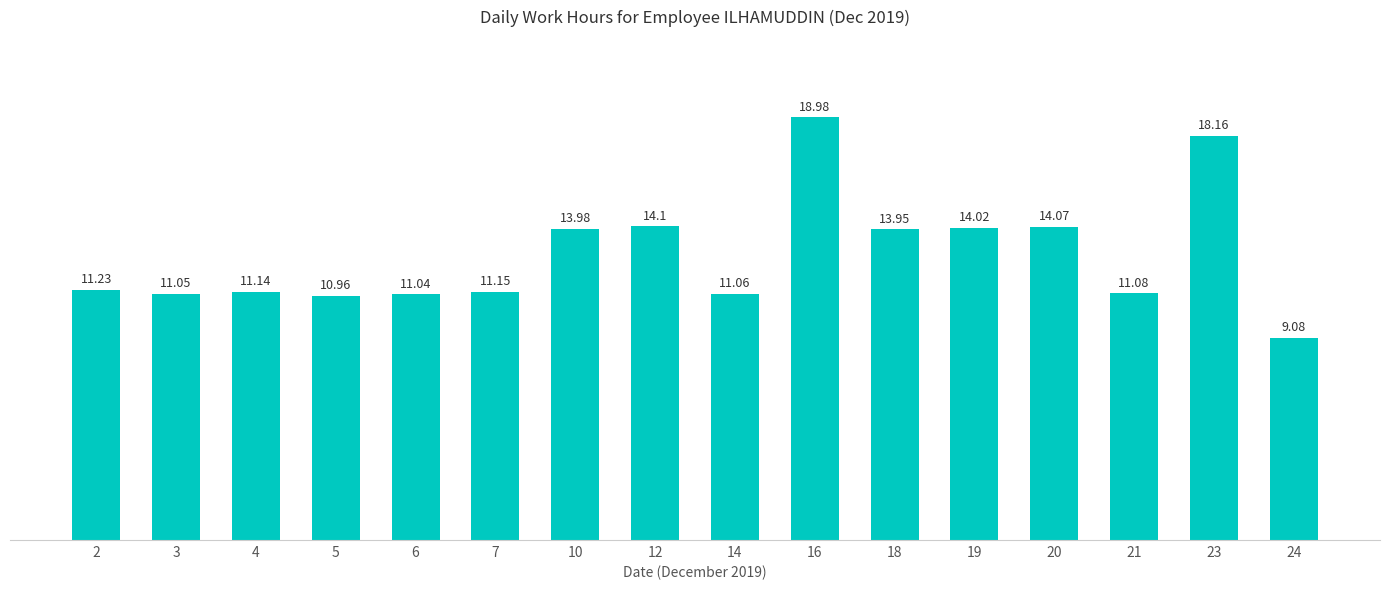

The value at 7 is 19.6. True or false?

False